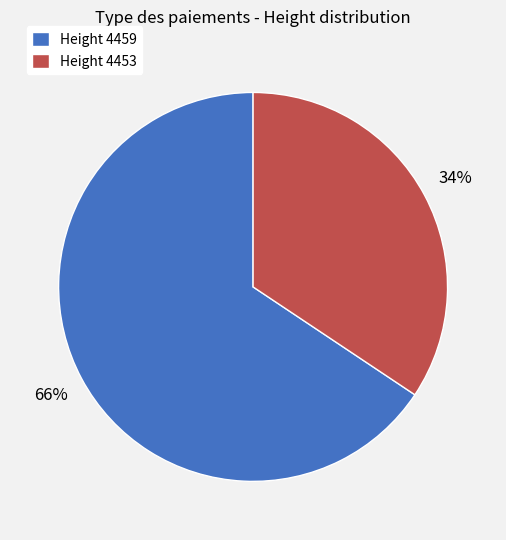

To the nearest percent, what percentage of the pie is Height 4459?

66%